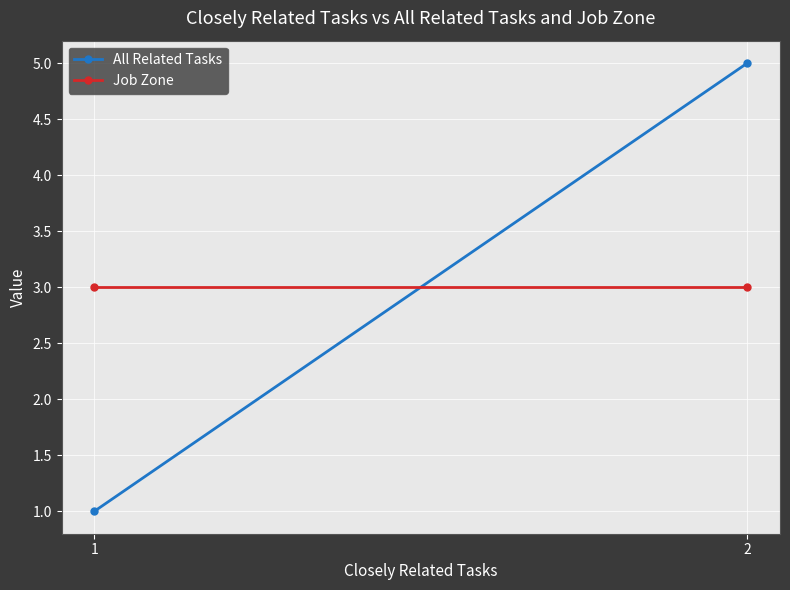

The value of Job Zone at 1 is 4. True or false?

False